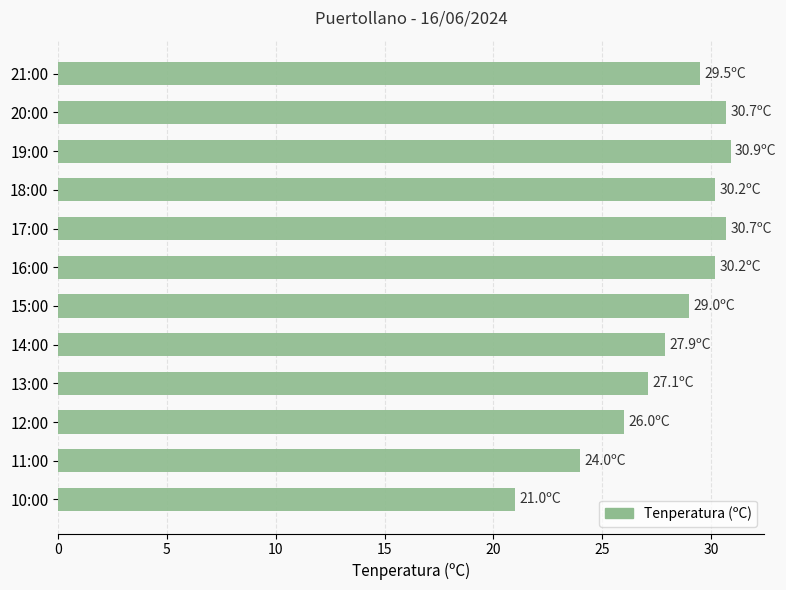

True or false: the data shows 43.0 at 11:00.

False